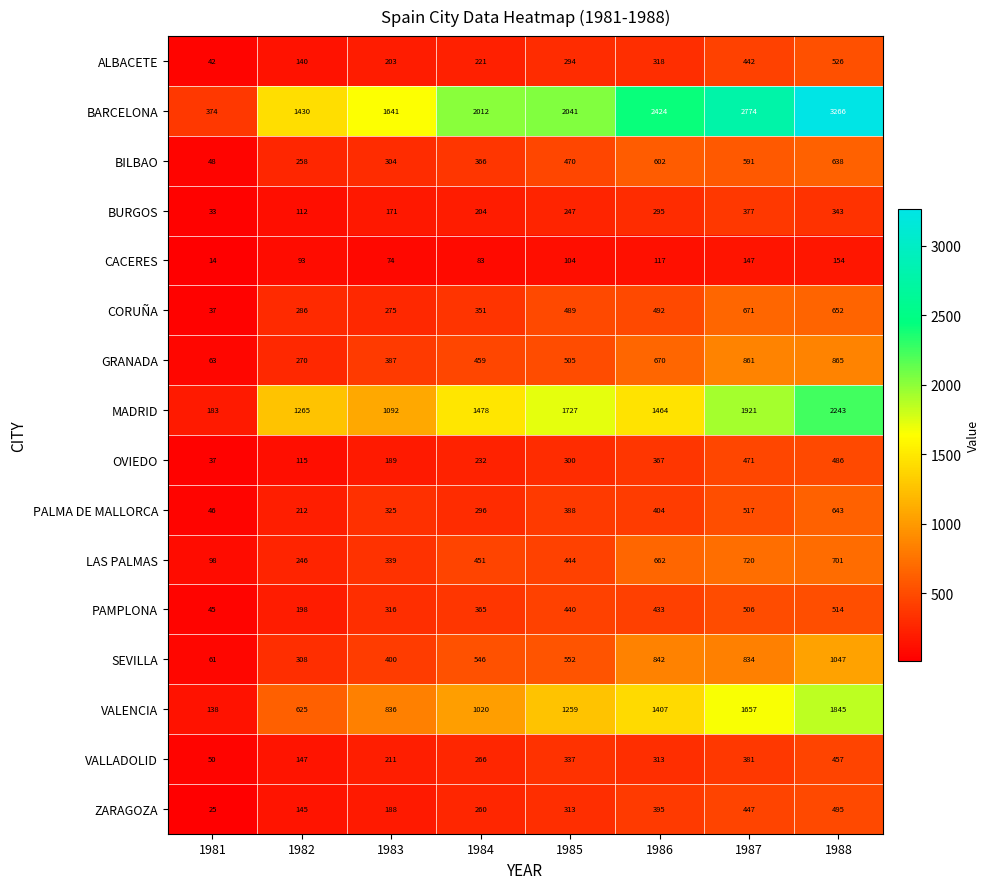

What is the approximate value of SEVILLA at 1984, to the nearest 50?

550